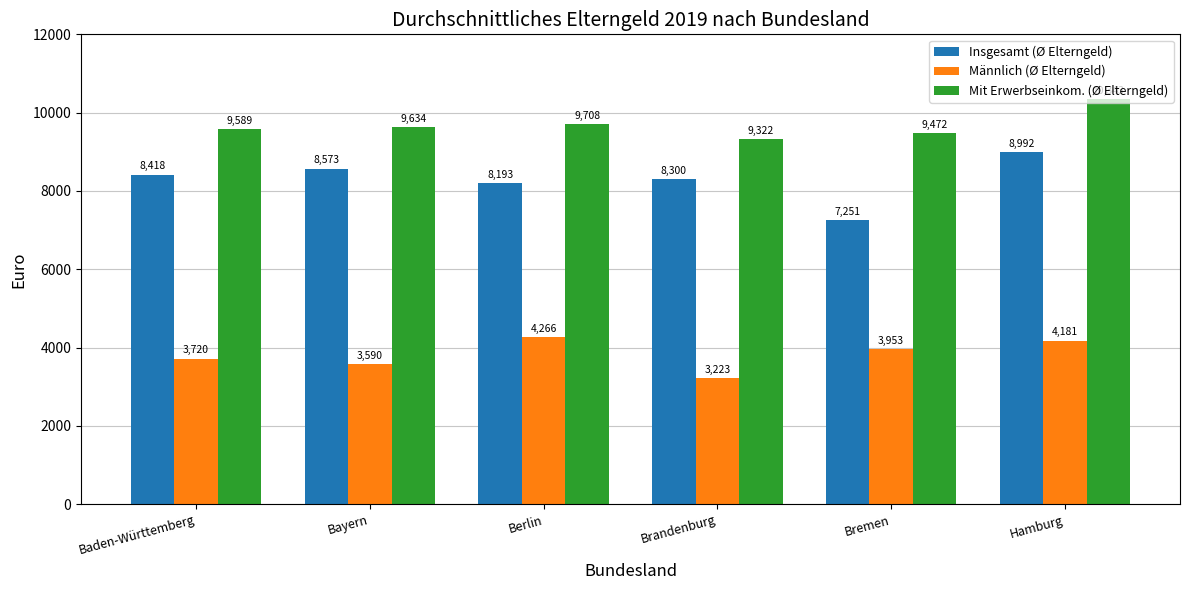

At how many categories does at least one series exceed 4576?

6